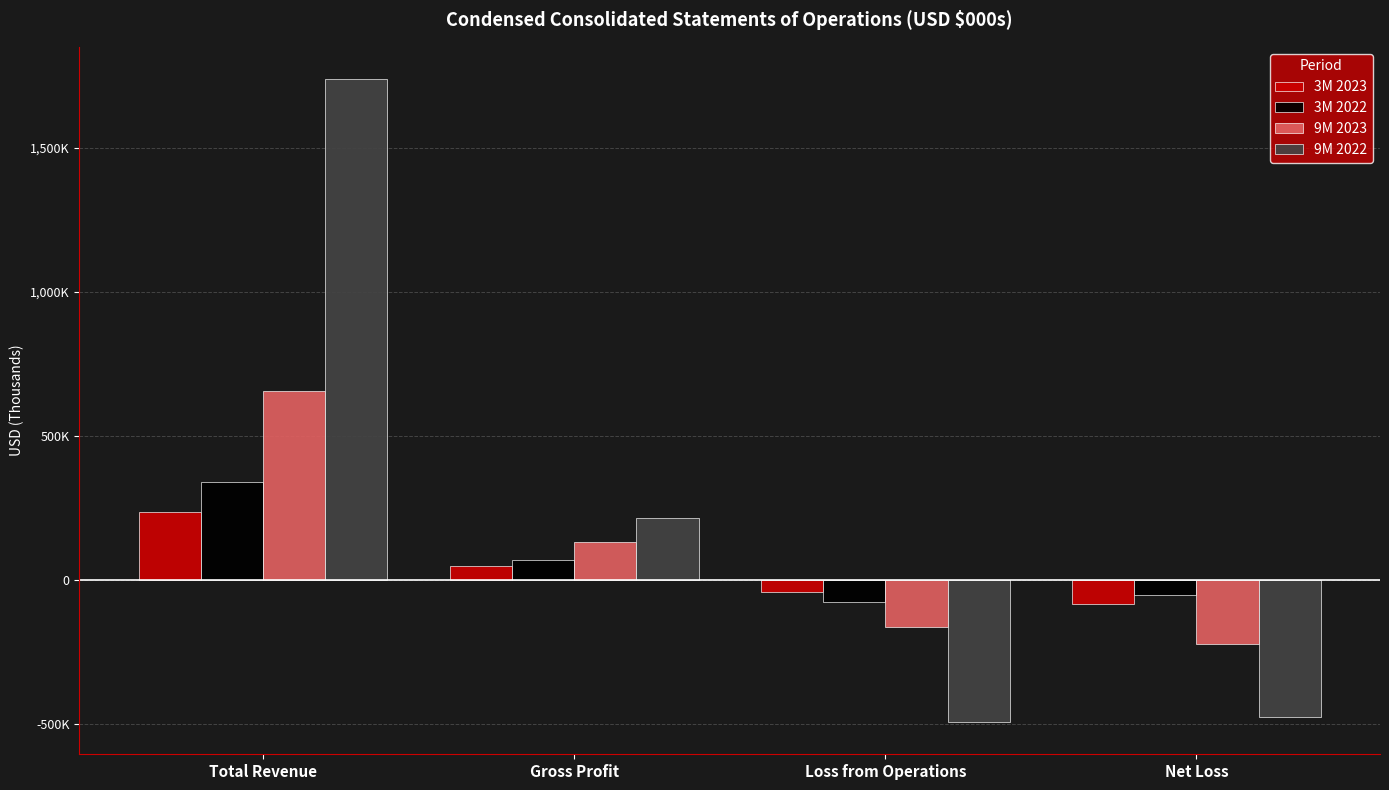

What are all the series names shown in the legend?

3M 2023, 3M 2022, 9M 2023, 9M 2022